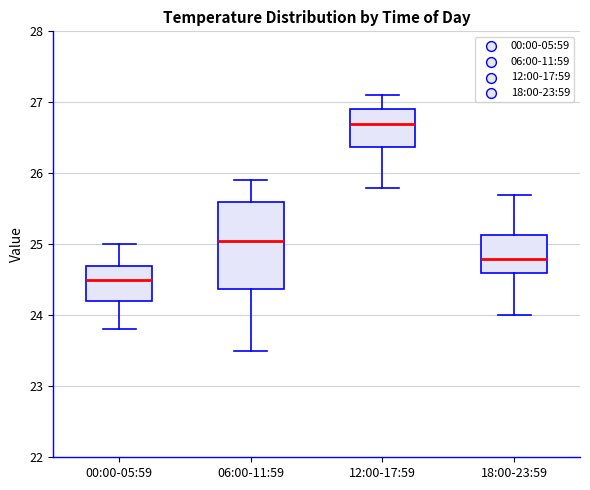

Which box has the lowest median line?

00:00-05:59